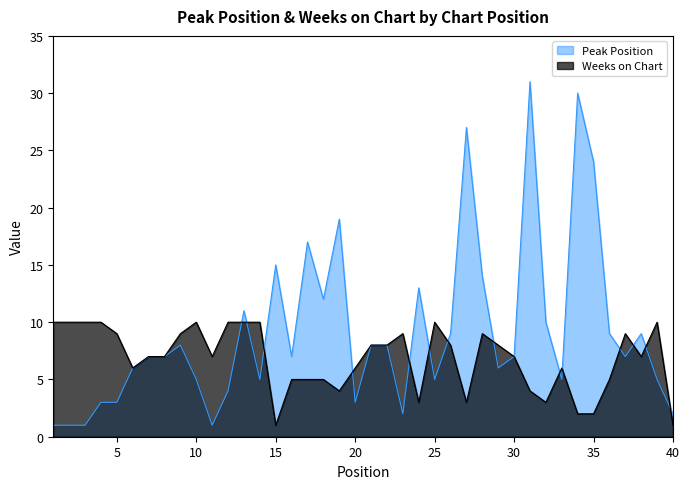

What is the lowest value of the Peak Position series?

1